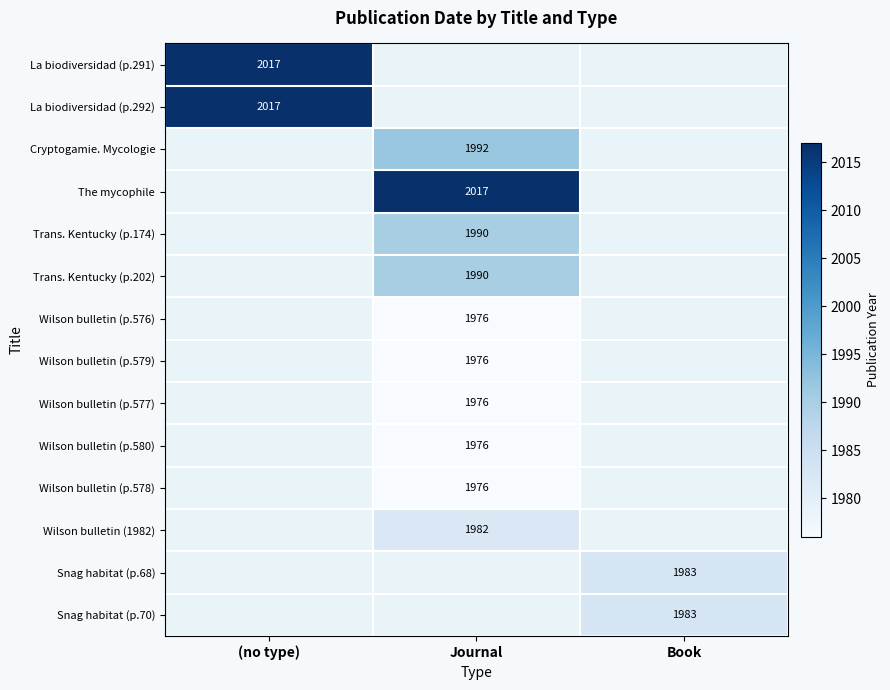

The Snag habitat (p.68) series shows 3299 at Book. True or false?

False